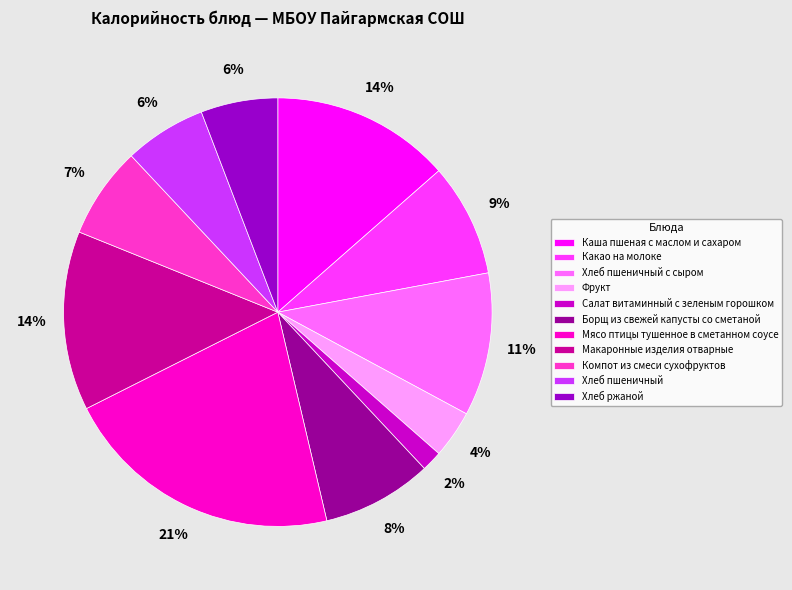

To the nearest percent, what percentage of the pie is Хлеб пшеничный с сыром?

11%